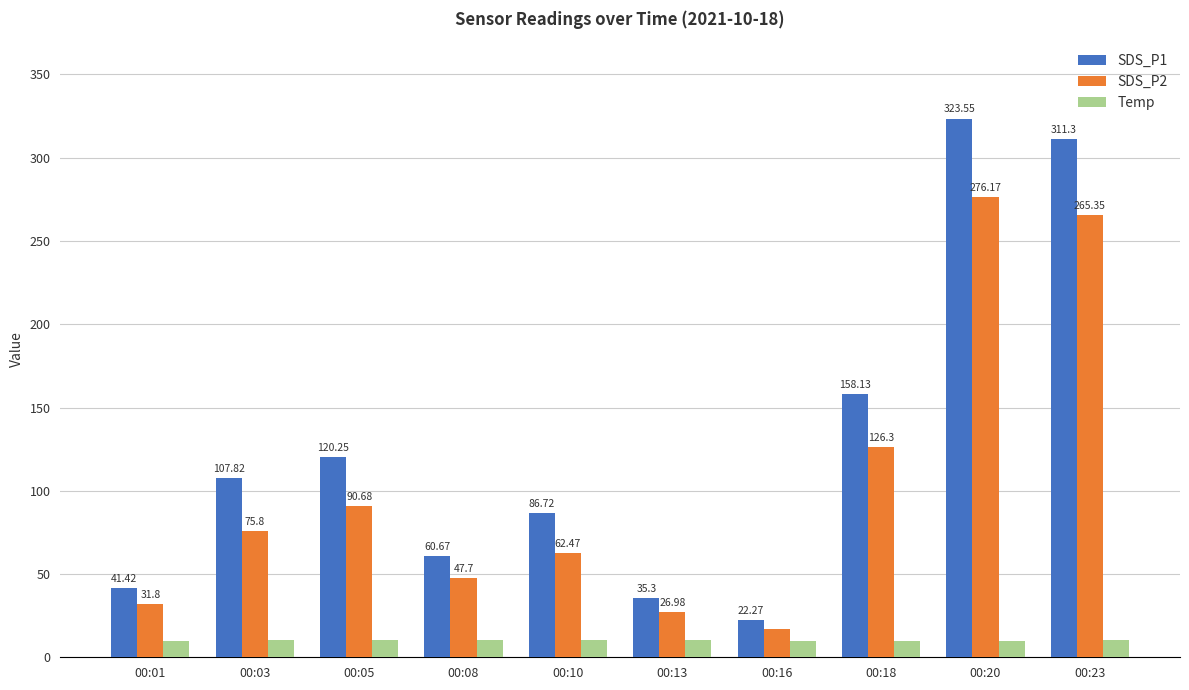

Between 00:05 and 00:16, which series saw the biggest shift?

SDS_P1